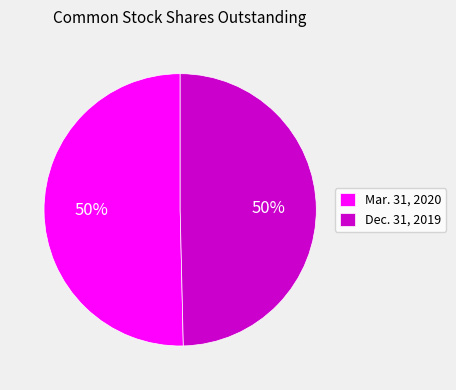

To the nearest percent, what percentage of the pie is Mar. 31, 2020?

50%